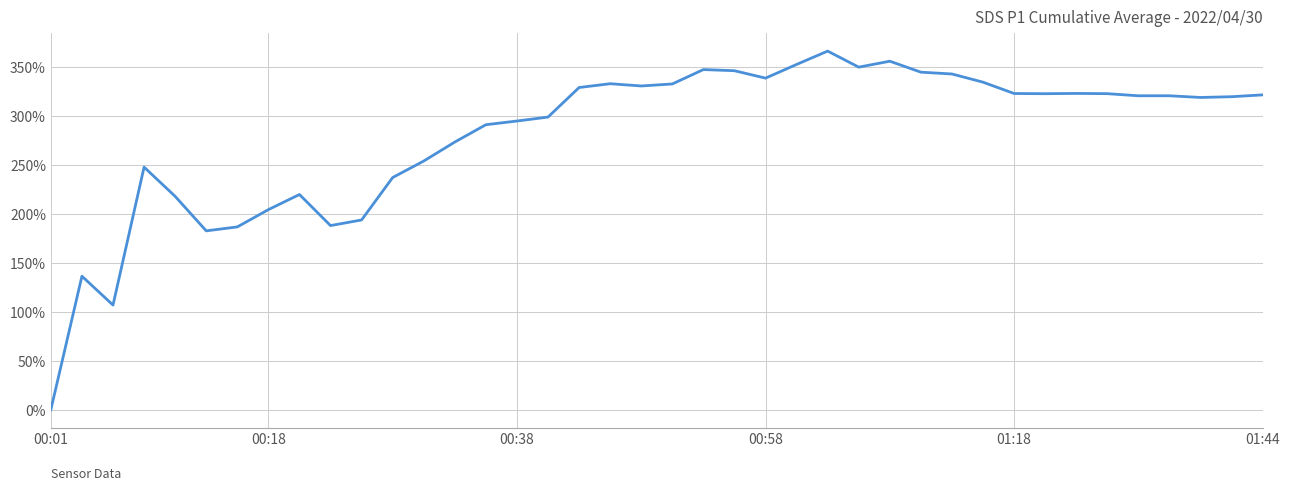

What is the difference between the maximum and minimum values?

366.2